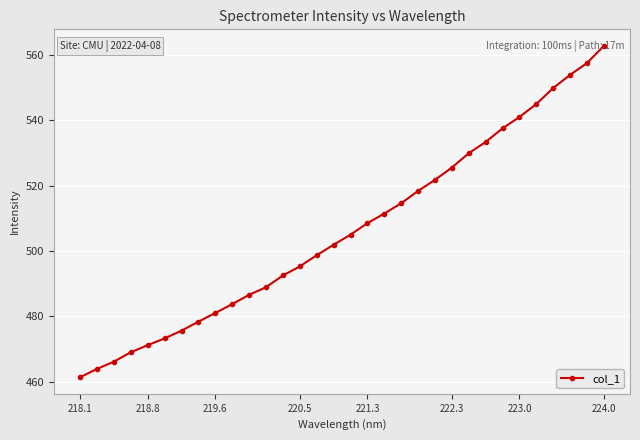

What is the difference between the maximum and minimum values?

101.4